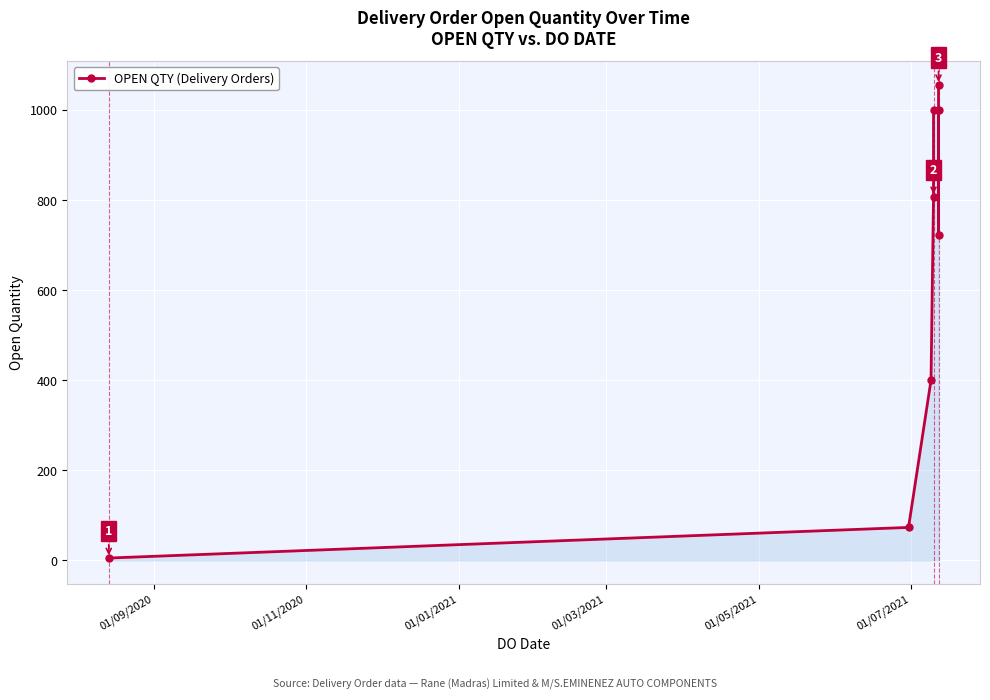

What is the difference between the second highest and minimum values?

995